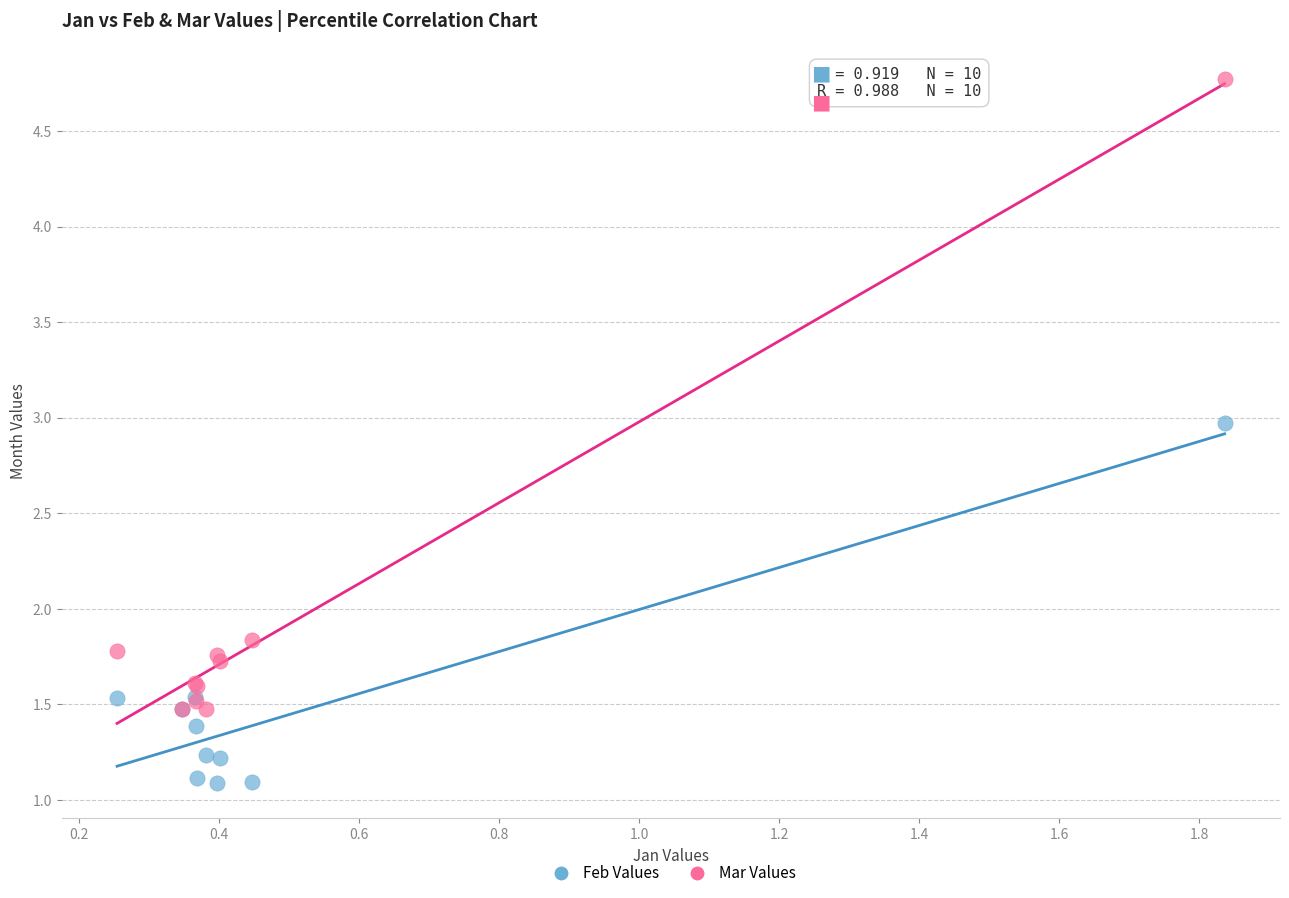

Which series reaches the minimum Y coordinate?

Feb Values